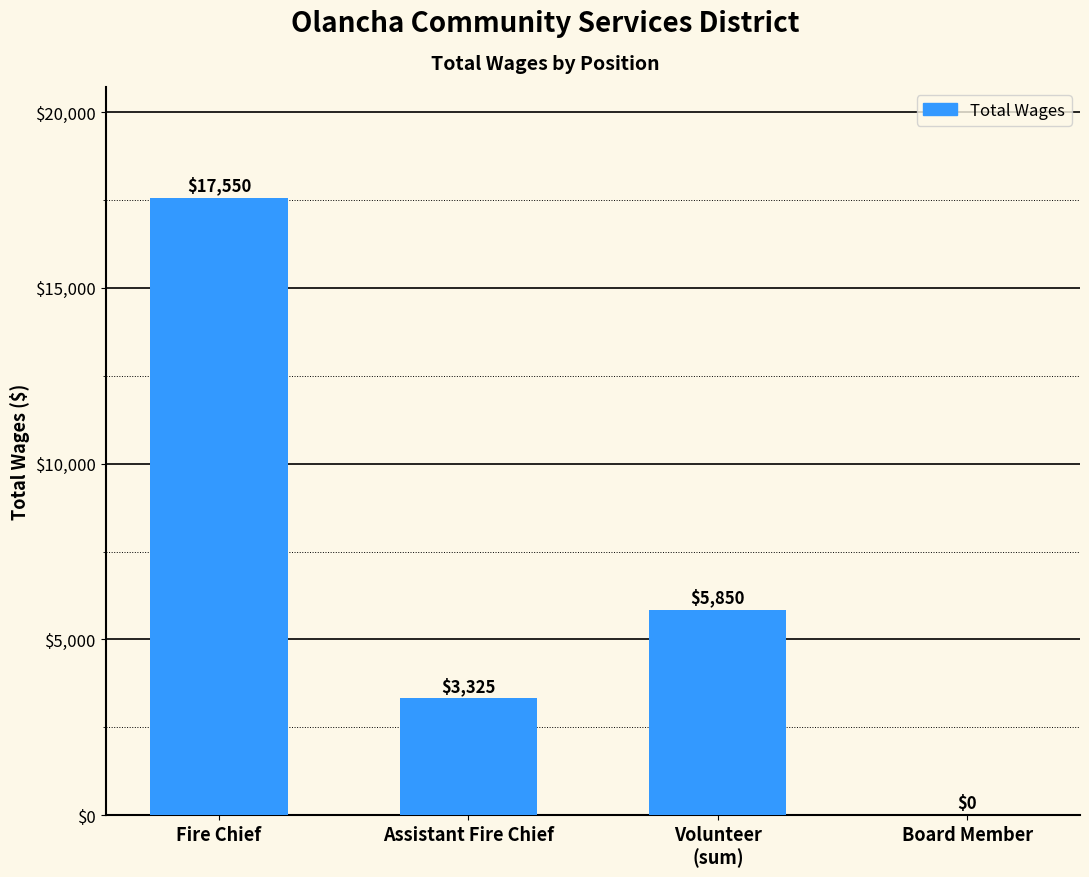

How many values are between 3325 and 17550?

3